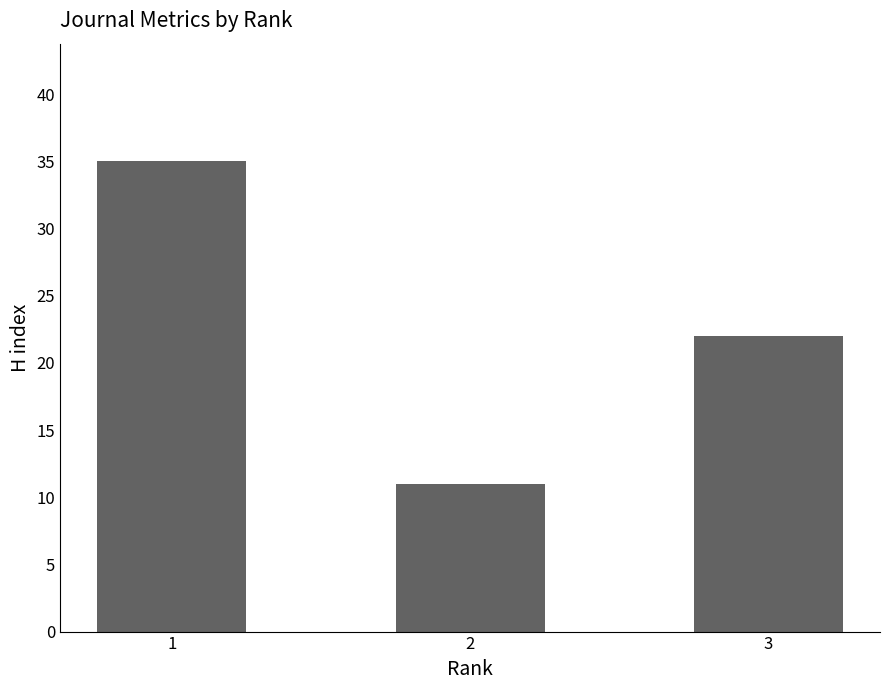

At which label does the data first exceed 22?

1